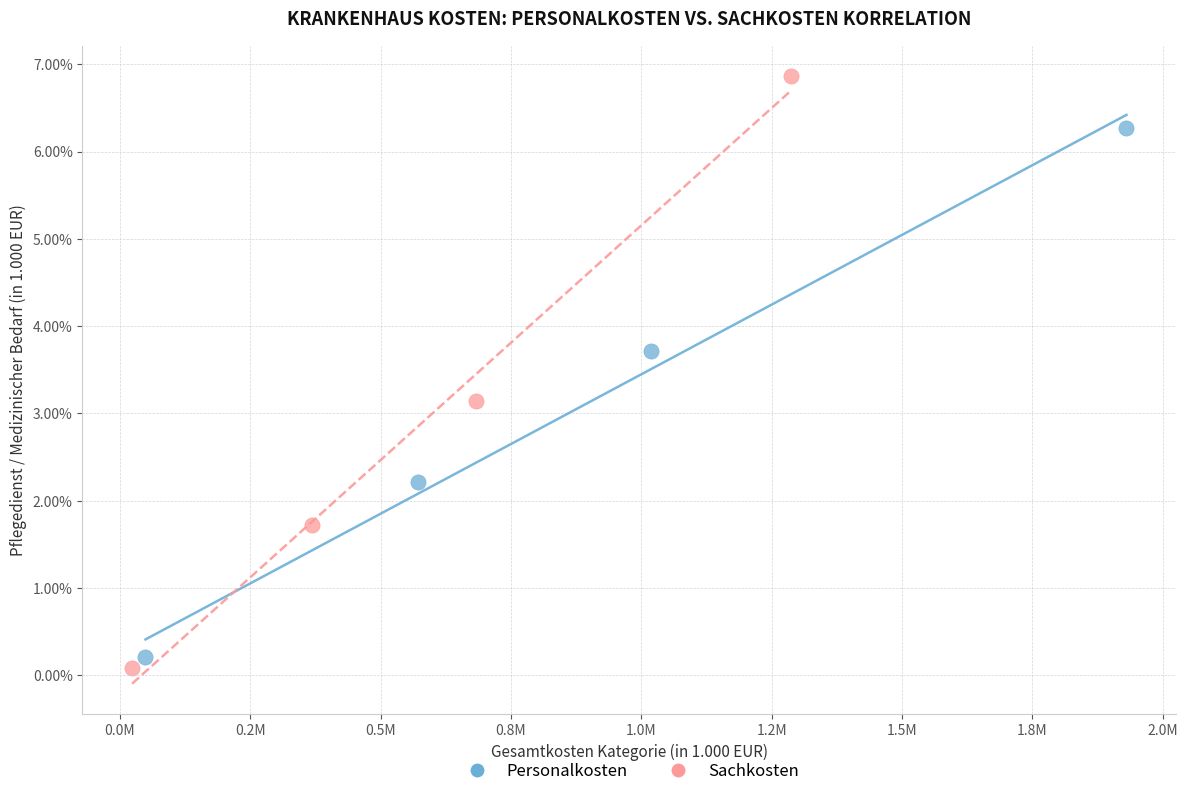

Which series reaches the maximum Y coordinate?

Sachkosten